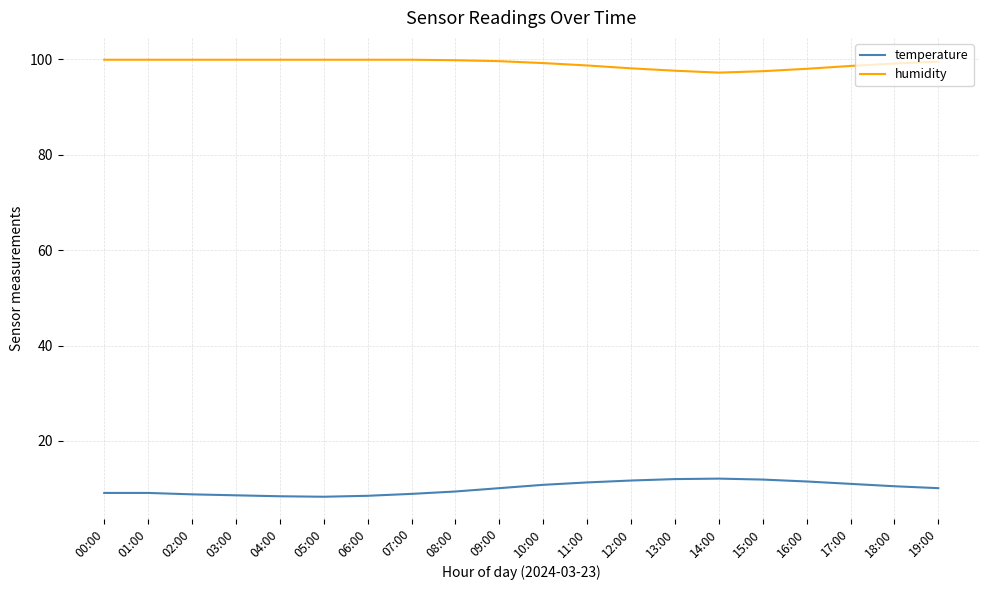

Which series has the largest total across all categories?

humidity